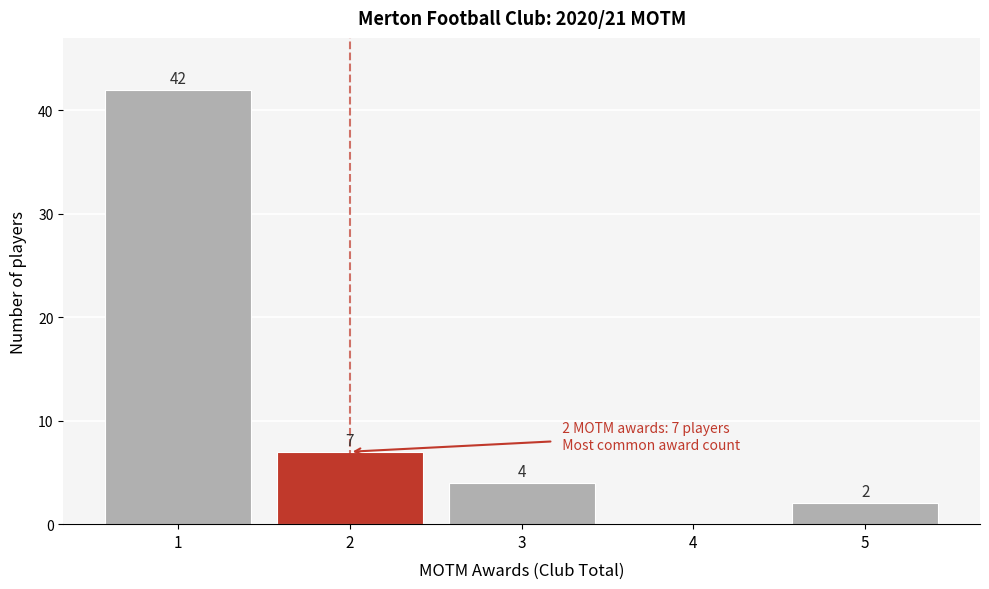

Reading right to left, list all the values displayed in this chart.

5=2	4=0	3=4	2=7	1=42